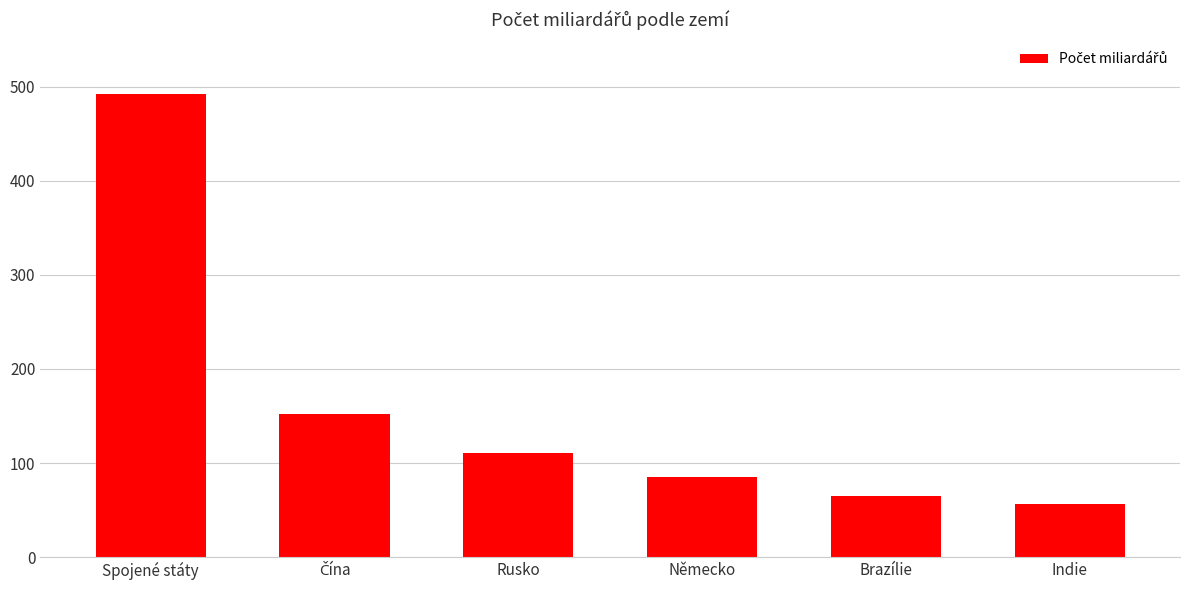

Read the value at Rusko, to the nearest 50.

100